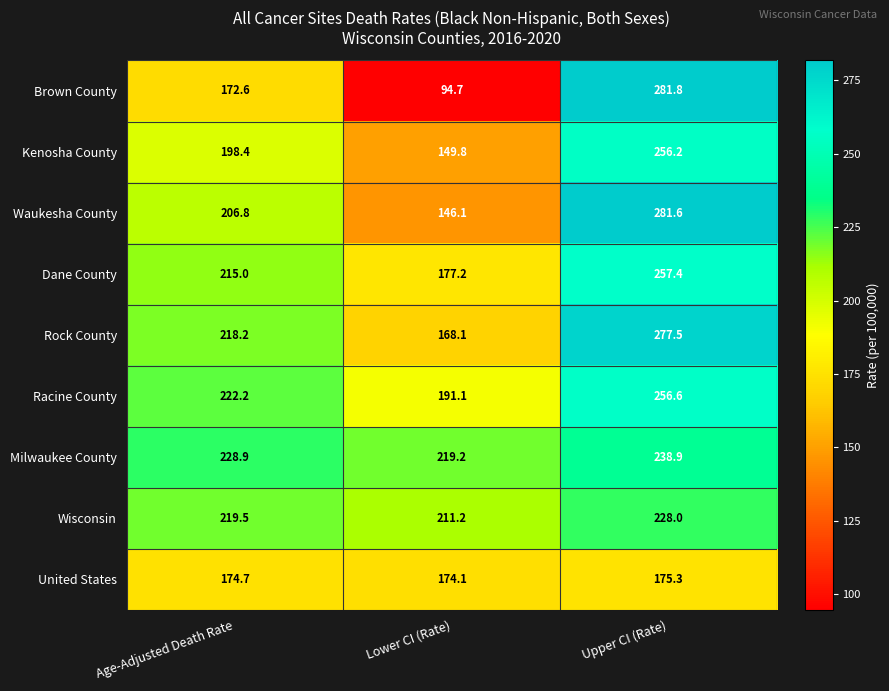

Rank the series by their maximum value, from lowest to highest.

United States, Wisconsin, Milwaukee County, Kenosha County, Racine County, Dane County, Rock County, Waukesha County, Brown County